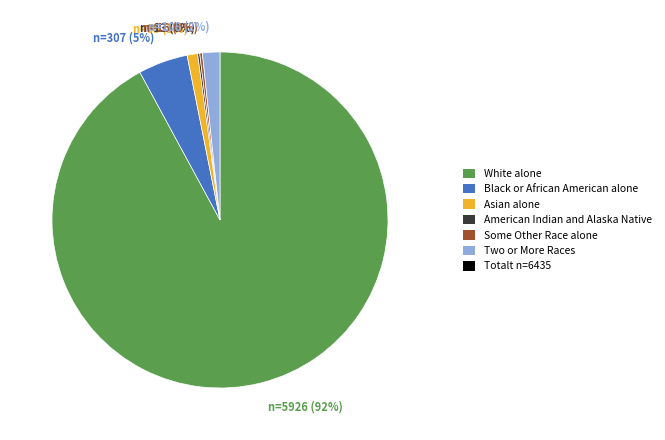

To the nearest percent, what is the difference between the largest and smallest slice percentages?

92%